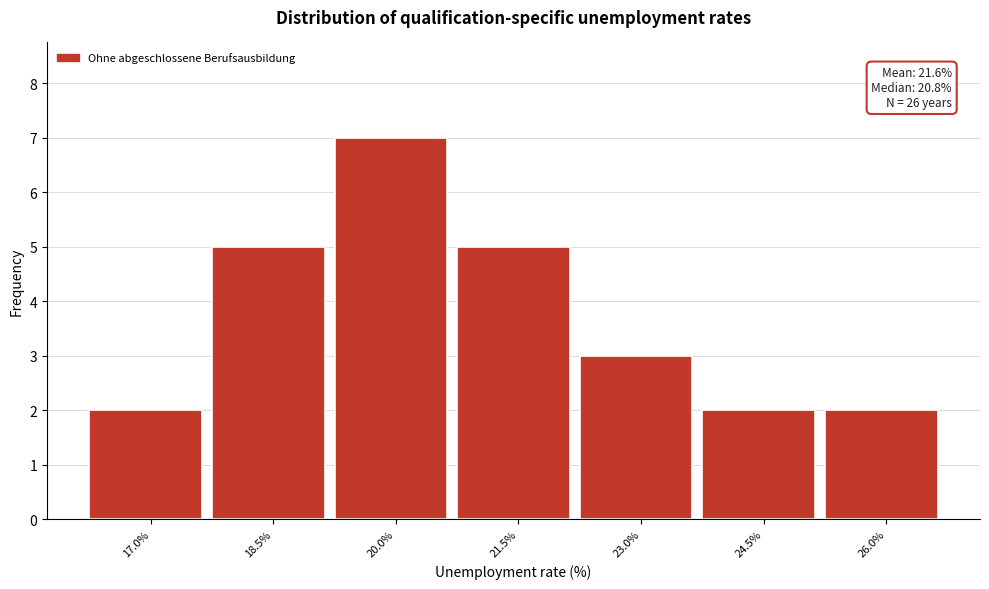

Reading left to right, what are all the values shown in this chart?

2	5	7	5	3	2	2